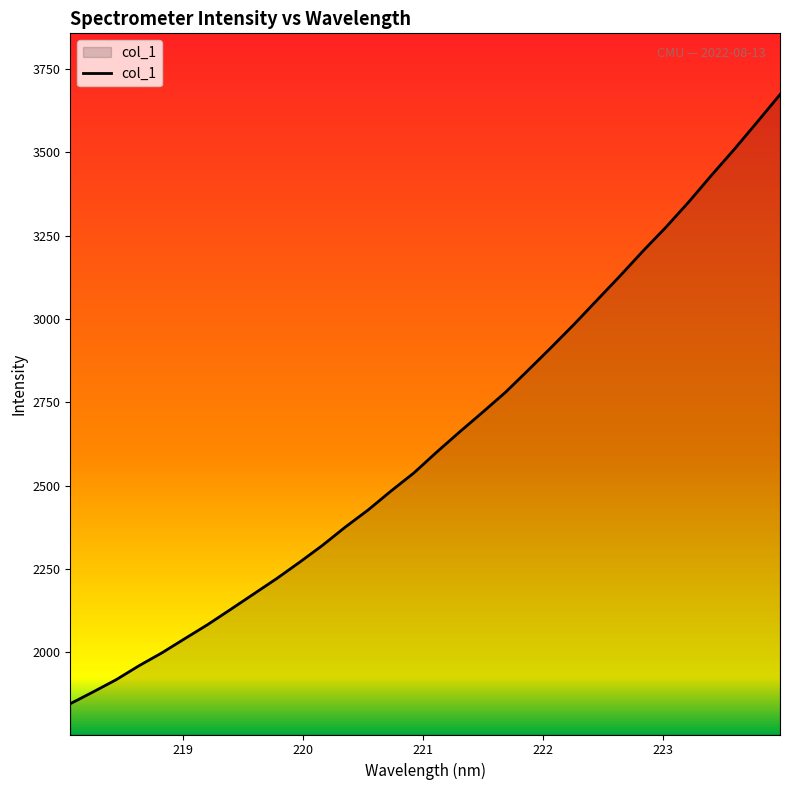

What is the difference between the maximum and minimum values?

1826.9